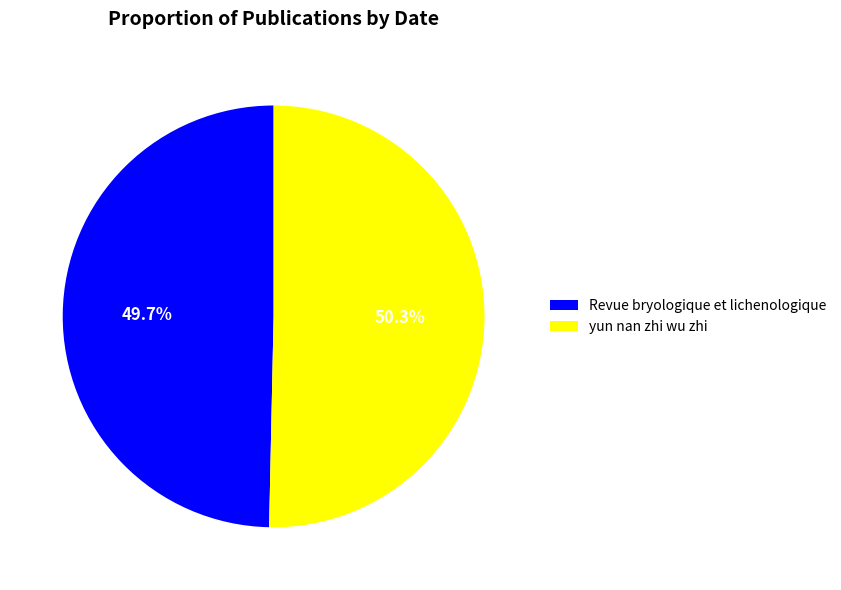

What is the ratio of the value at Revue bryologique et lichenologique to the value at yun nan zhi wu zhi?

1.0